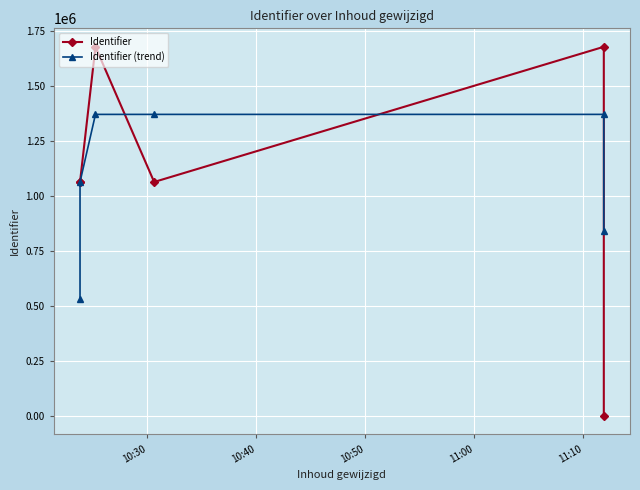

True or false: Identifier has more than 1 points higher than both neighbors.

True